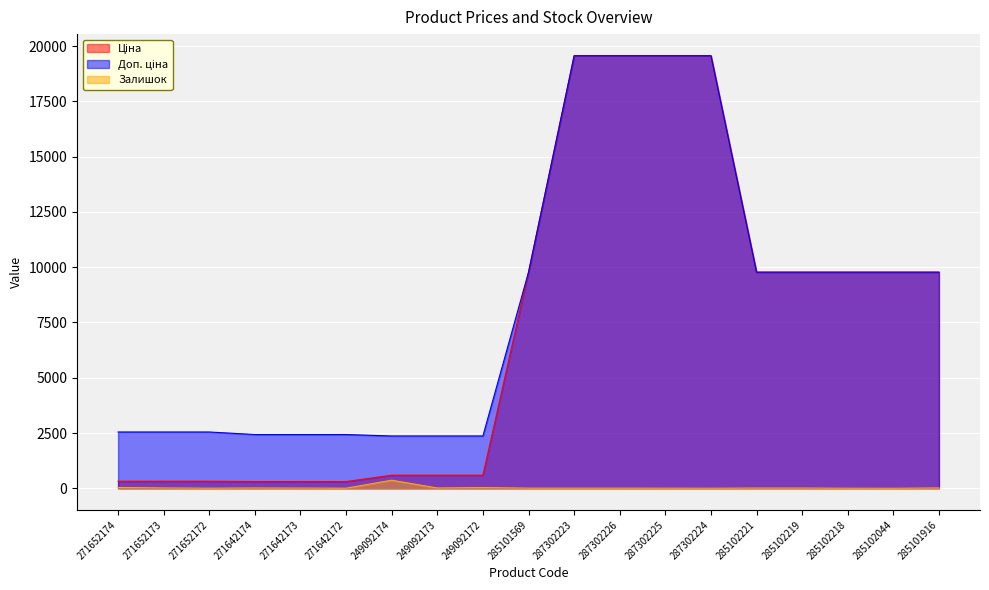

The Залишок series shows 0.6 at 287302224. True or false?

False